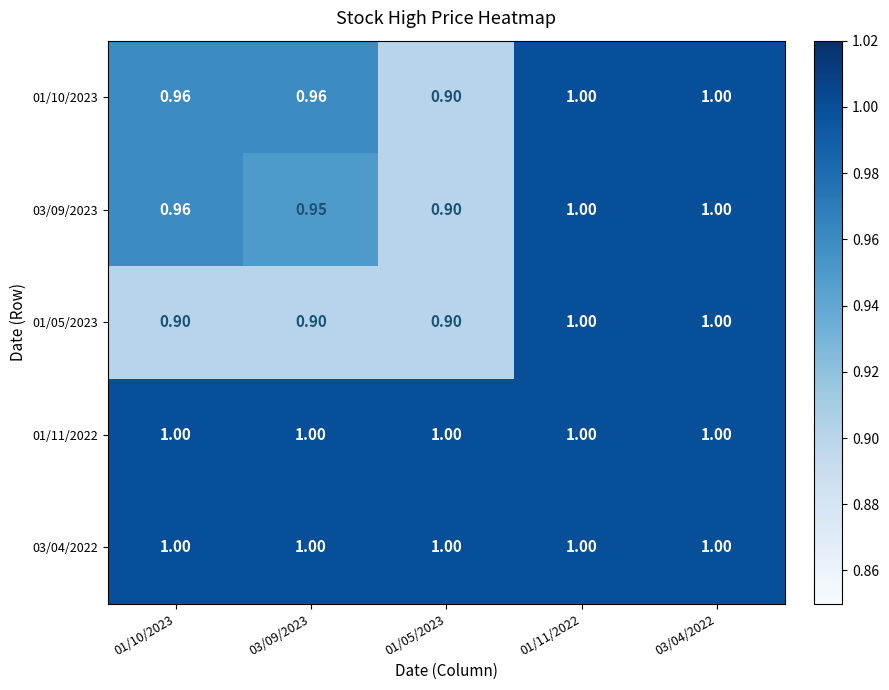

How many categories are shown in the chart?

5